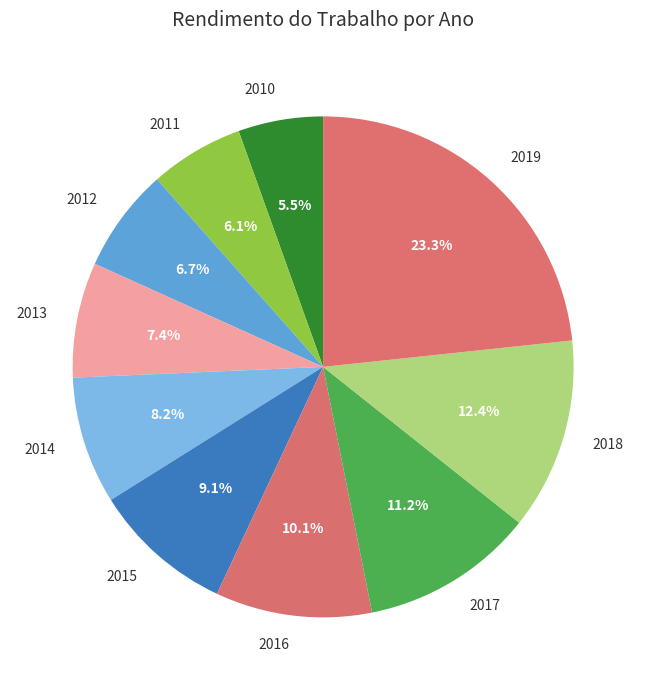

Which slice is the largest?

2019